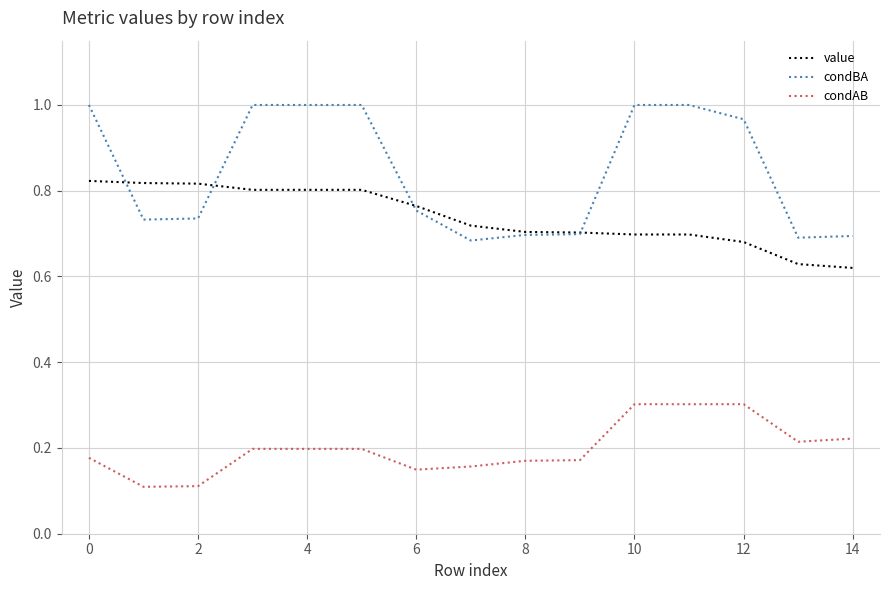

True or false: condAB and value intersect in this chart.

False